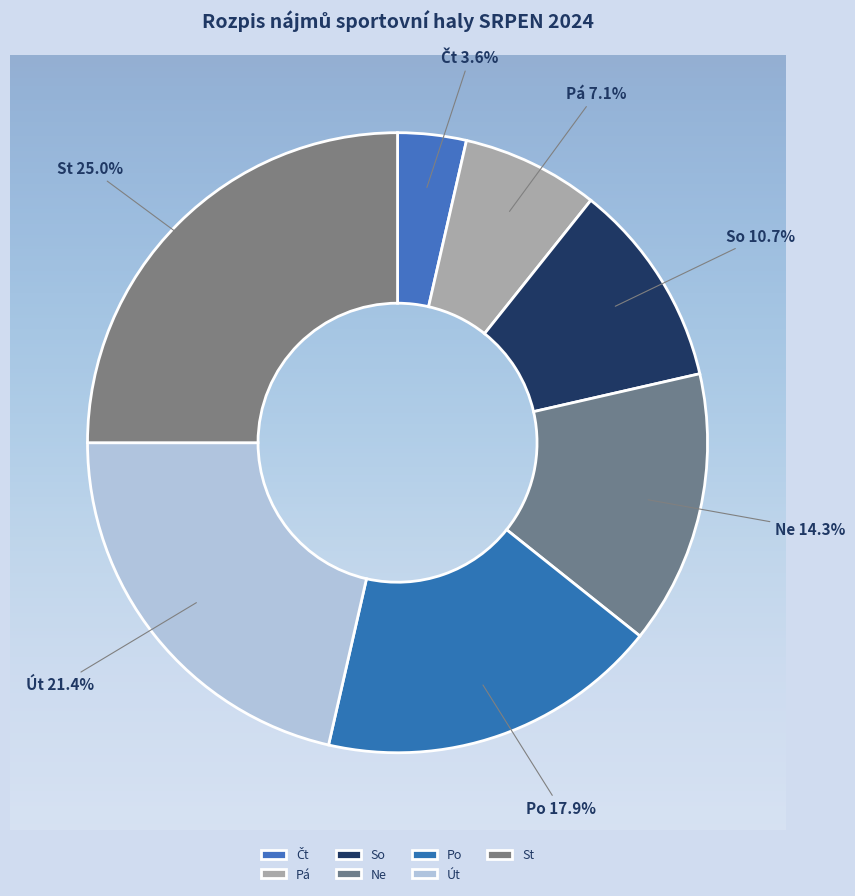

Is the sum of Út and Ne greater than half?

No